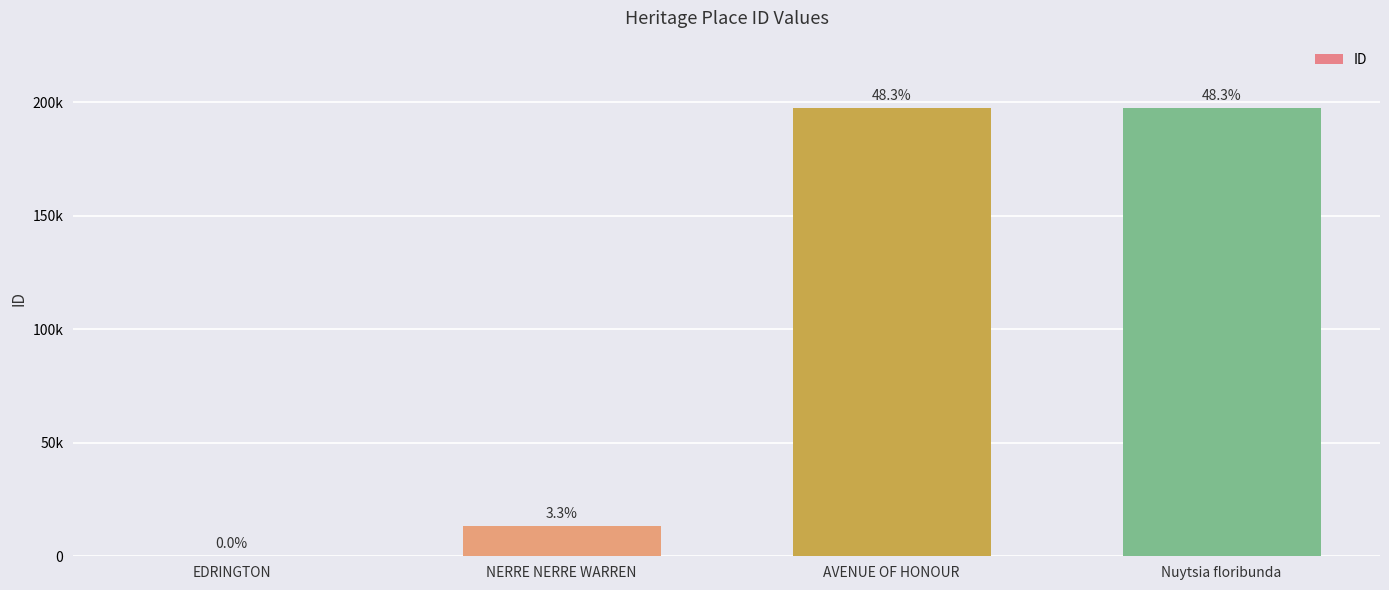

Are the bars horizontal?

No